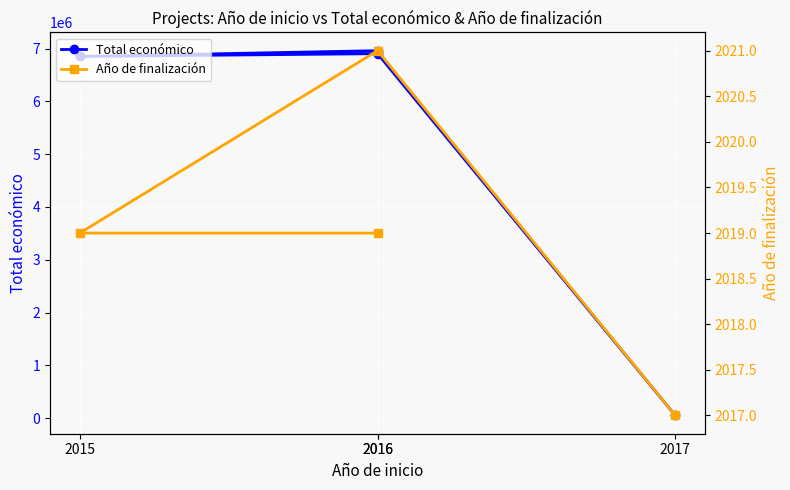

True or false: Total económico and Año de finalización intersect in this chart.

False